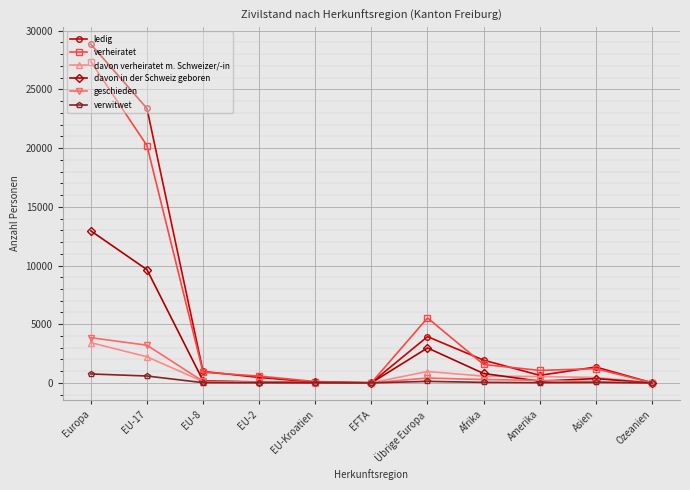

True or false: verwitwet has more than 0 interior local peaks.

True